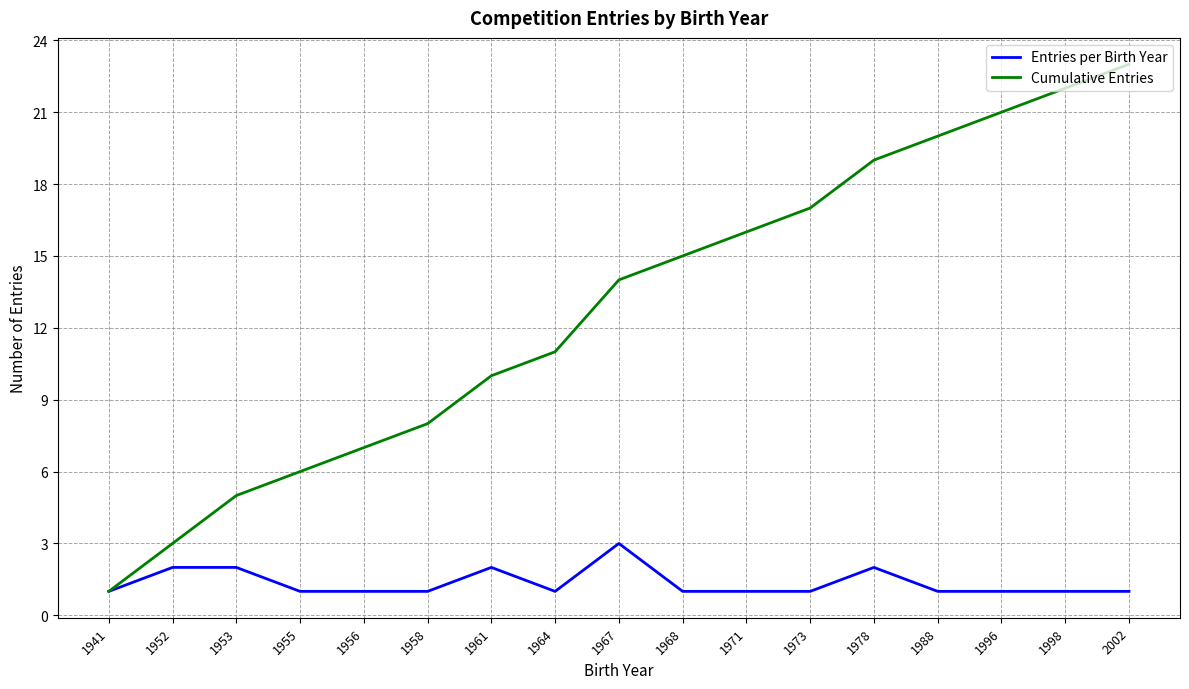

Which series has the widest spread of values?

Cumulative Entries